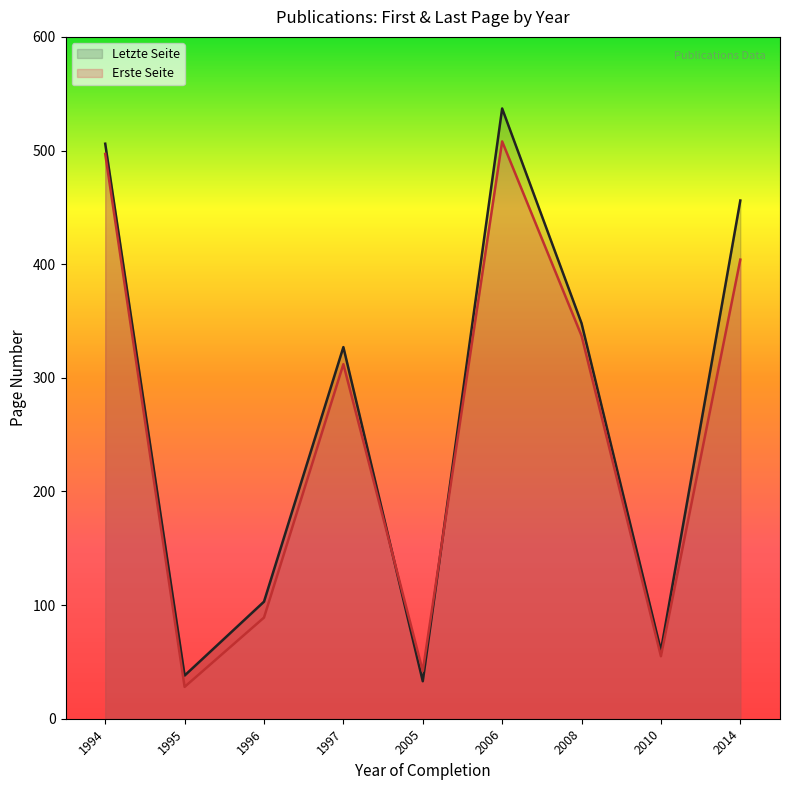

Between 2014 and 2006, which is larger?

2006